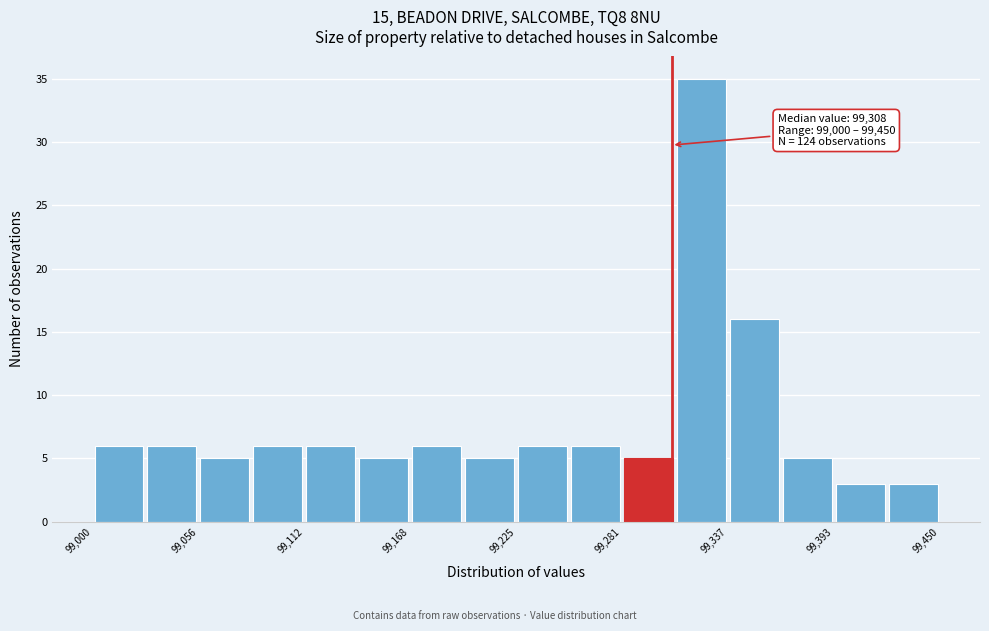

Around what value on the x-axis is the tallest bar? Give the approximate position of its centre, as read against the axis.

99320